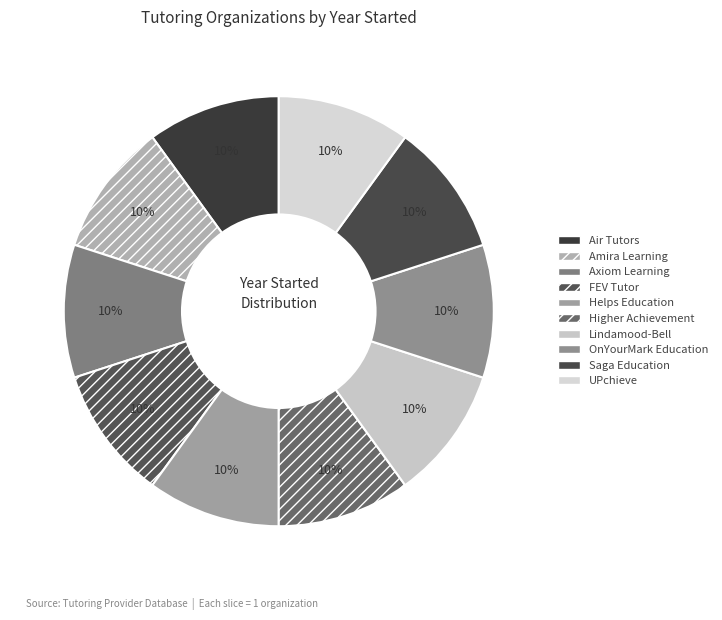

What percentage is NOT represented by Axiom Learning?

90.0%